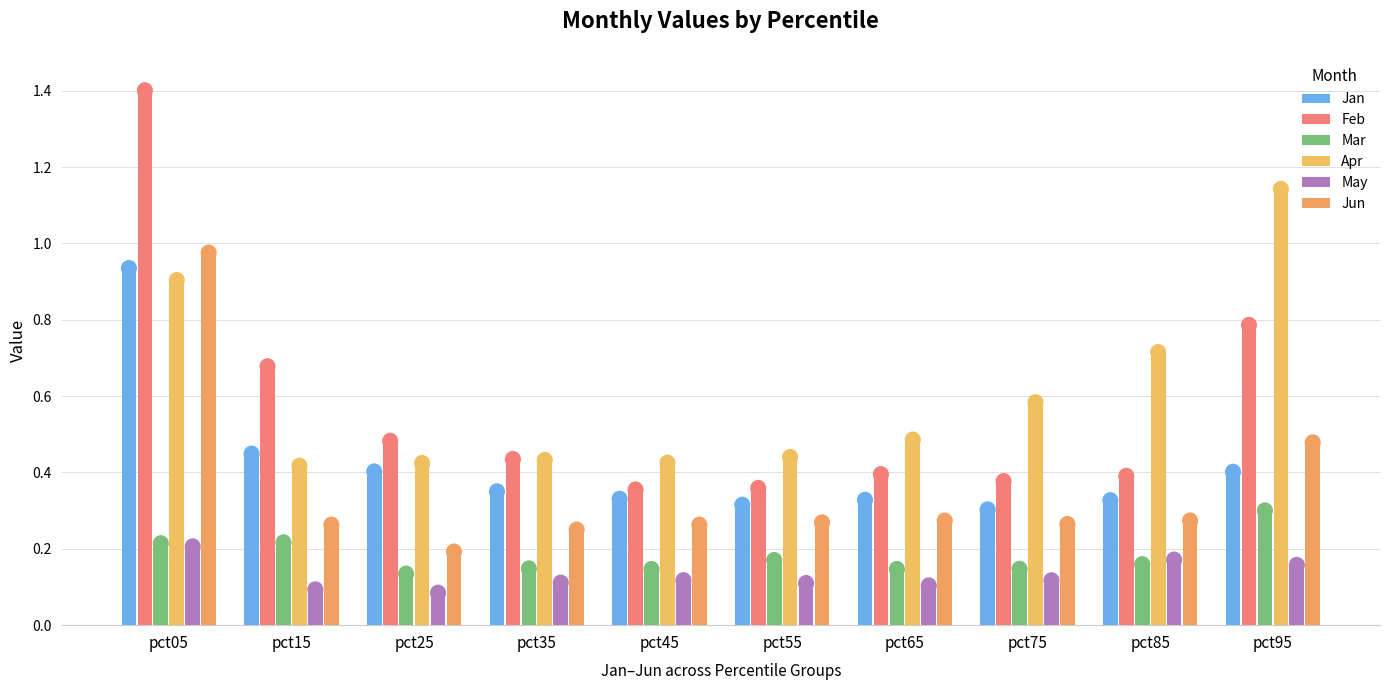

Are the bars grouped side by side (vs. stacked)?

Yes